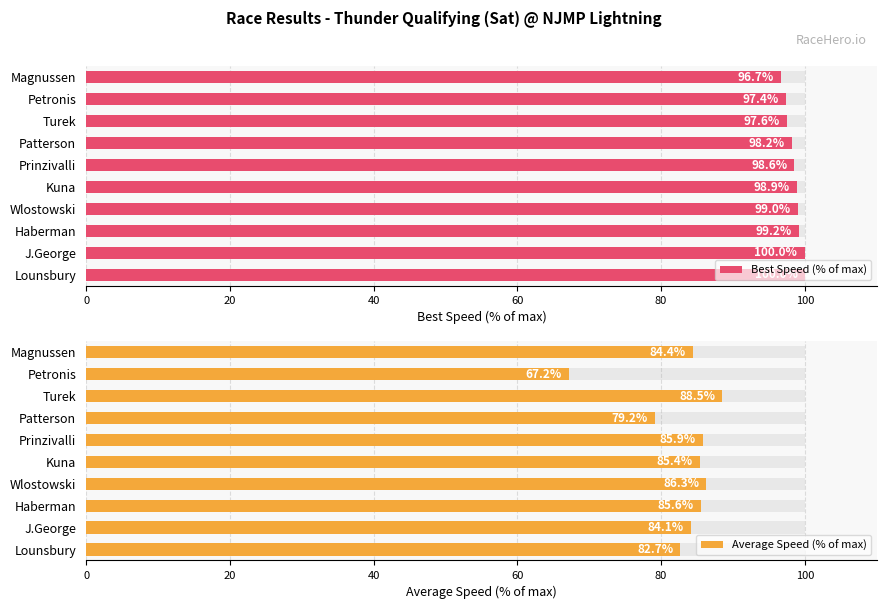

The value of Best Speed (% of max) at Prinzivalli is 98.6. True or false?

True